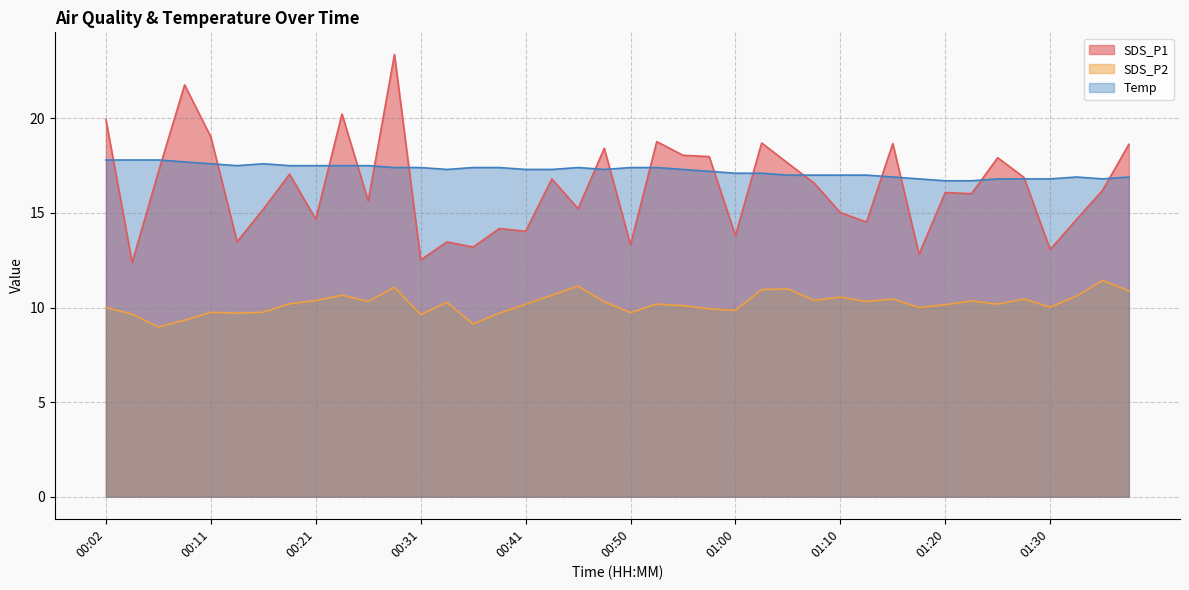

Between 00:41 and 01:35, which is larger?

01:35